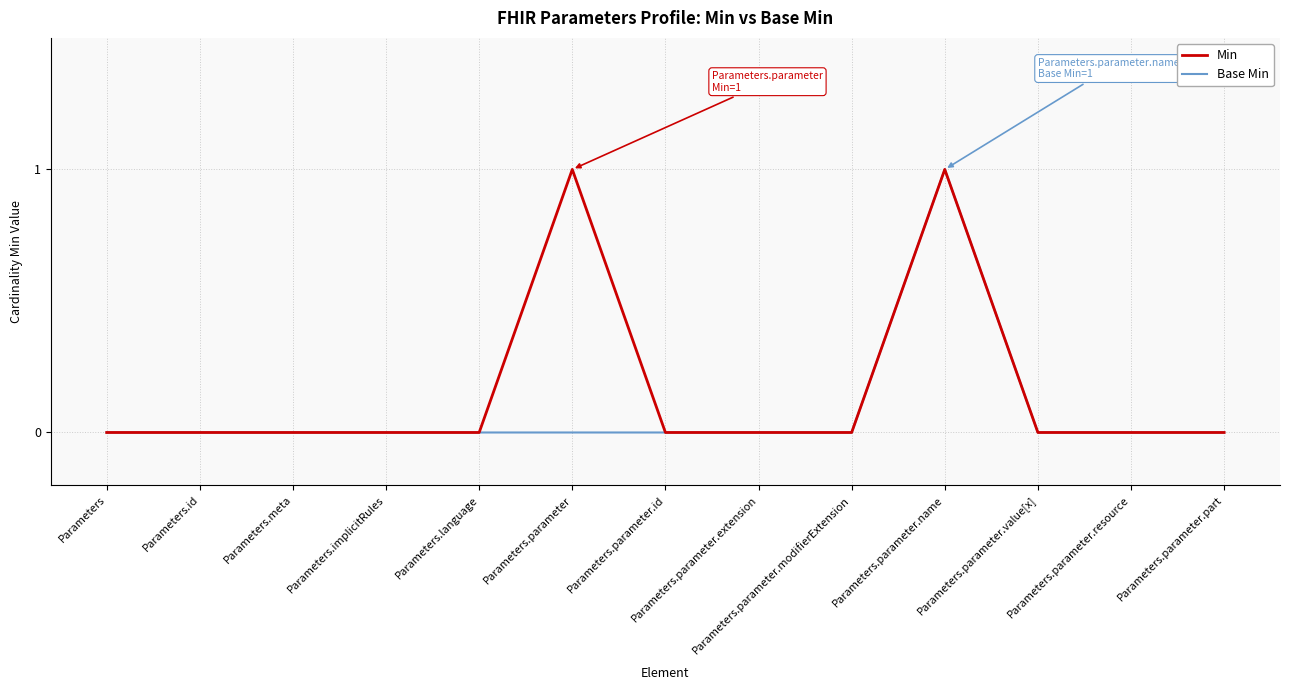

Reading left to right, list all the values displayed in this chart.

Min: Parameters=0	Parameters.id=0	Parameters.meta=0	Parameters.implicitRules=0	Parameters.language=0	Parameters.parameter=1	Parameters.parameter.id=0	Parameters.parameter.extension=0	Parameters.parameter.modifierExtension=0	Parameters.parameter.name=1	Parameters.parameter.value[x]=0	Parameters.parameter.resource=0	Parameters.parameter.part=0
Base Min: Parameters=0	Parameters.id=0	Parameters.meta=0	Parameters.implicitRules=0	Parameters.language=0	Parameters.parameter=0	Parameters.parameter.id=0	Parameters.parameter.extension=0	Parameters.parameter.modifierExtension=0	Parameters.parameter.name=1	Parameters.parameter.value[x]=0	Parameters.parameter.resource=0	Parameters.parameter.part=0